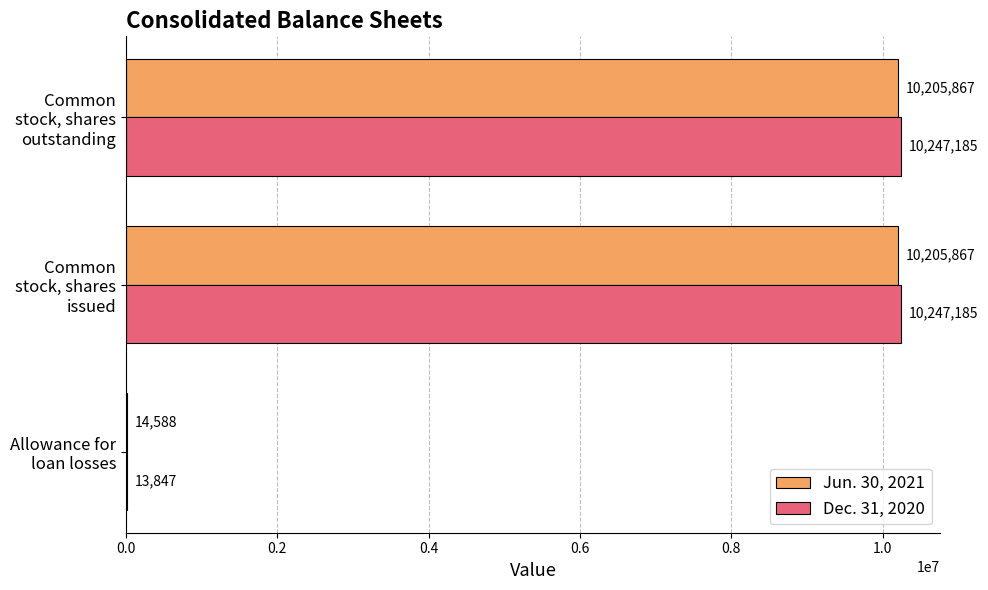

Which series has the widest spread of values?

Dec. 31, 2020